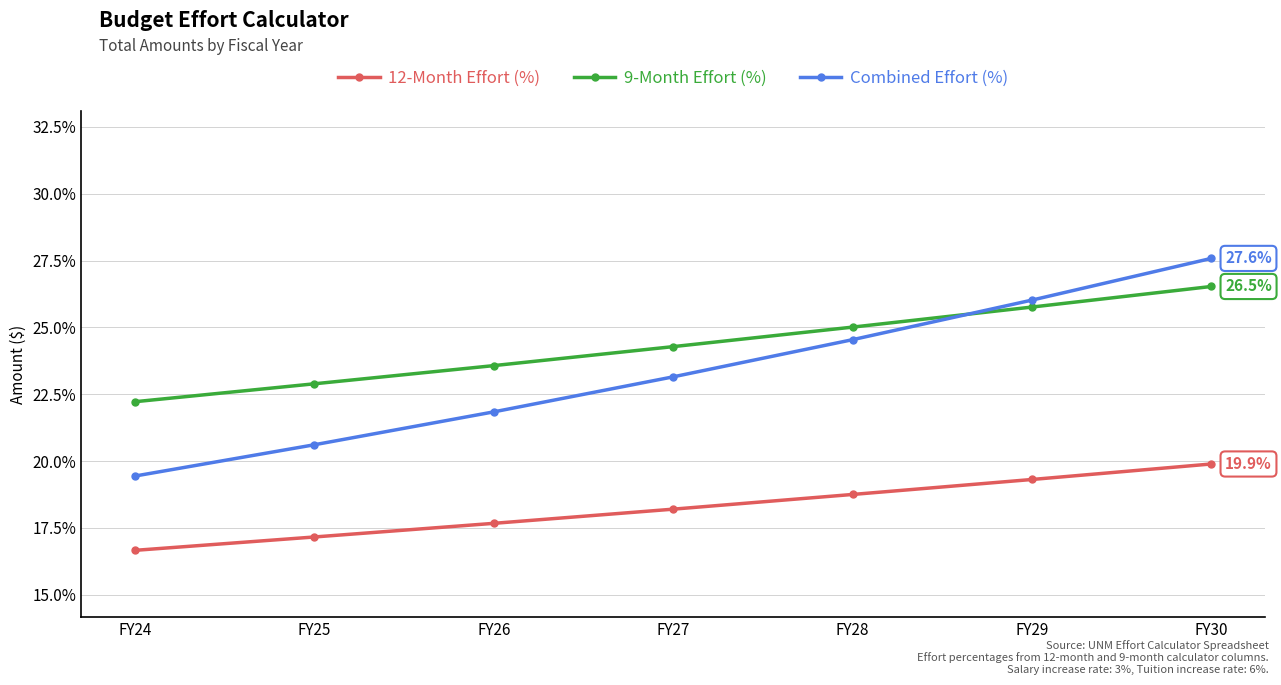

Which category has the lowest value in the Combined Effort (%) series?

FY24